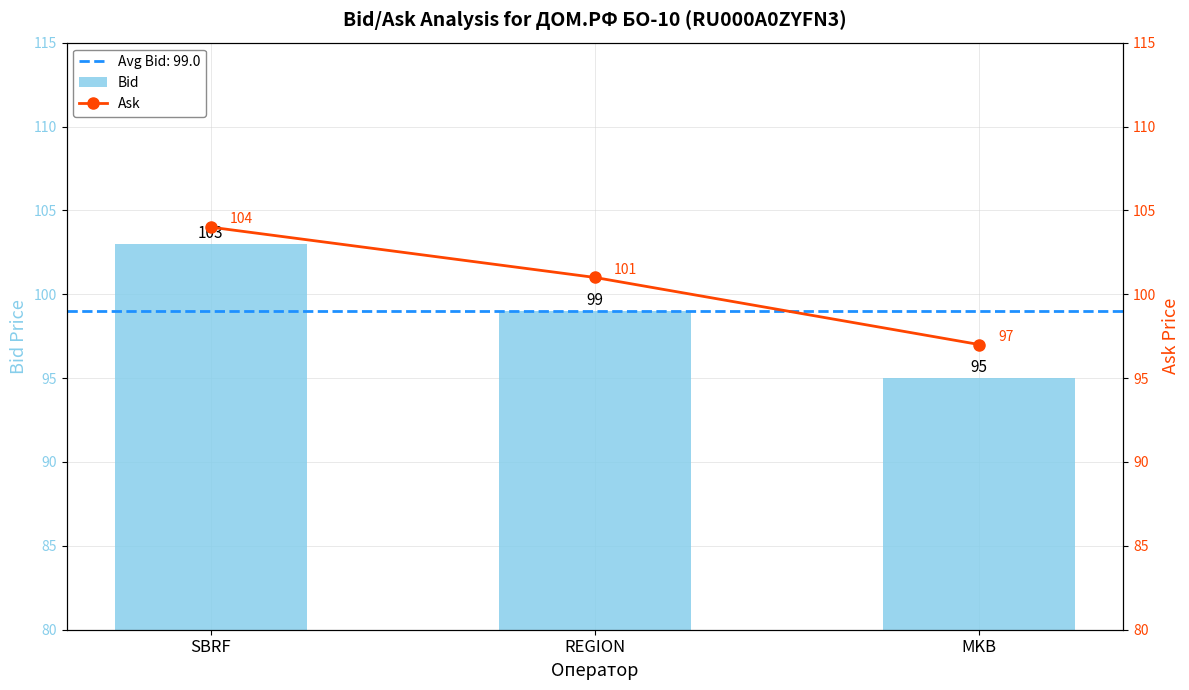

At which label is Ask closest to 100?

REGION